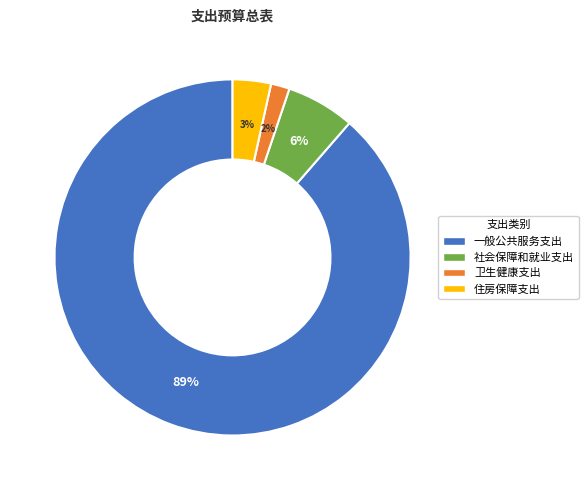

To the nearest percent, what is the combined percentage of 卫生健康支出 and 住房保障支出?

5%